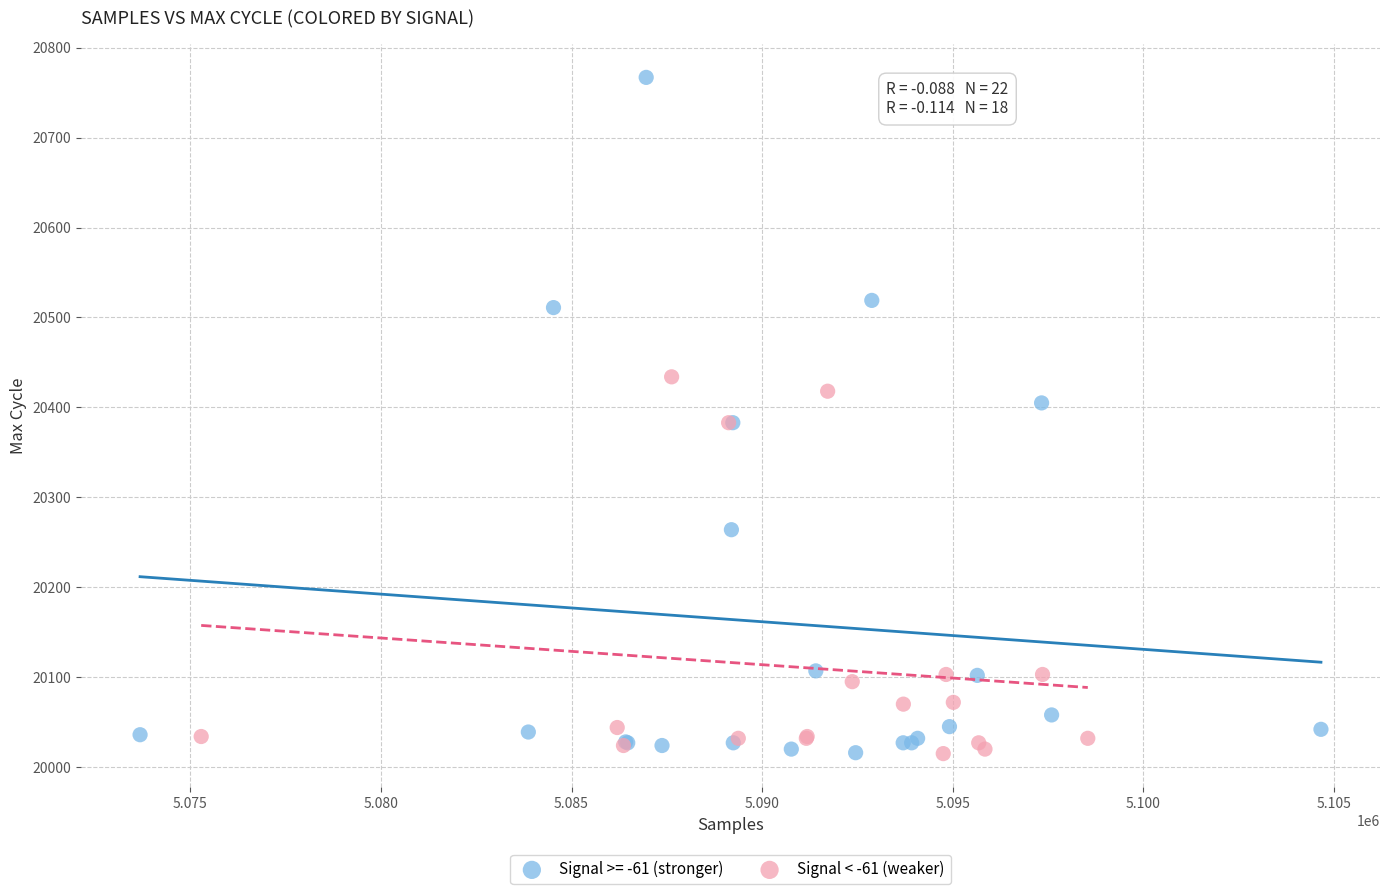

Which series has the widest spread of Y values?

Signal >= -61 (stronger)